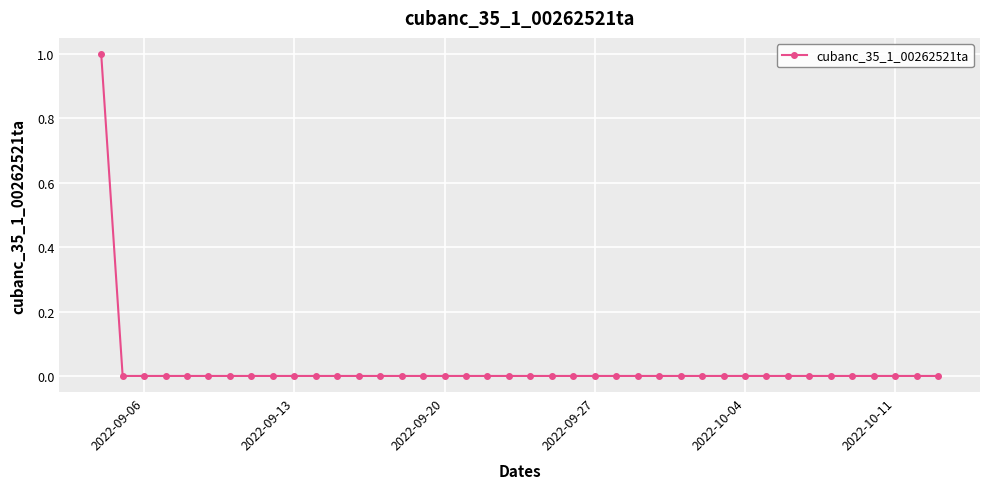

How many values are between 0 and 1?

40